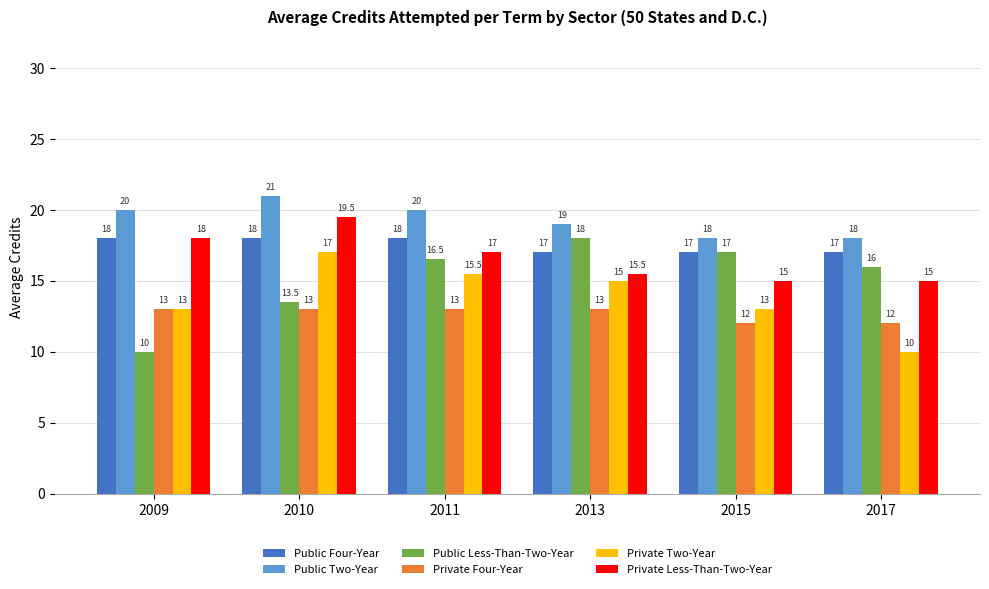

What is the difference between the highest and lowest values at 2009?

10.0